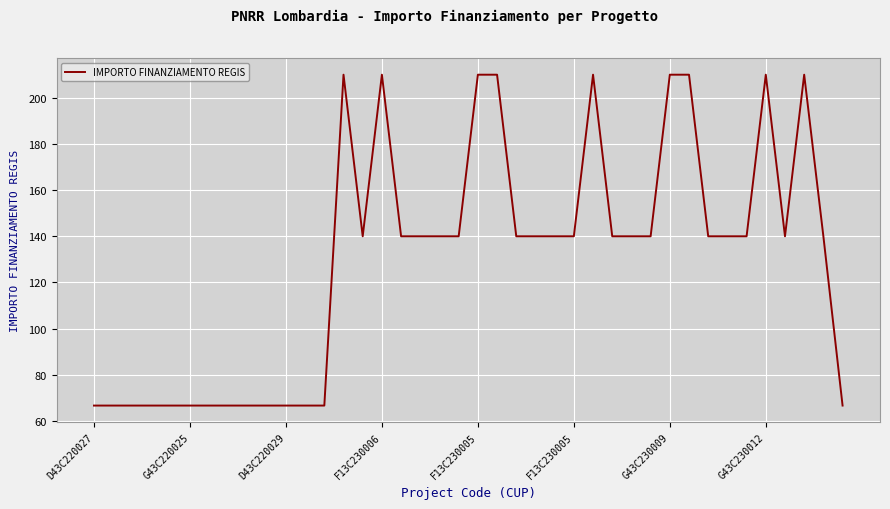

What is the minimum value shown in the chart?

66.7